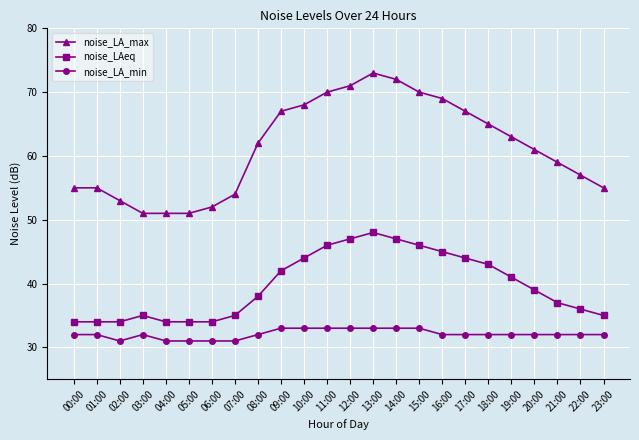

What is the difference between the highest and lowest values at 15:00?

37